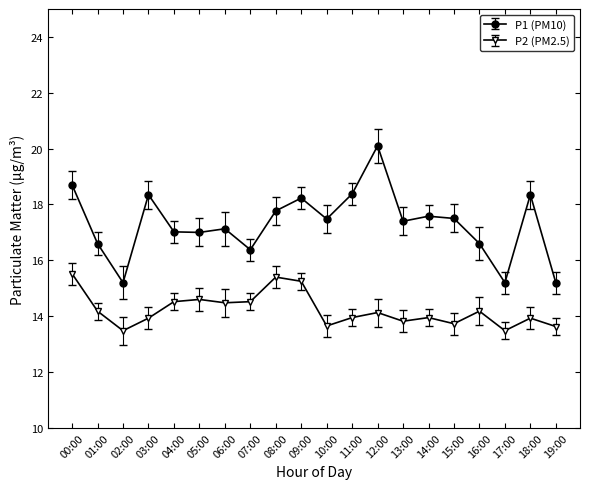

True or false: P1 (PM10) has more than 2 interior local peaks.

True